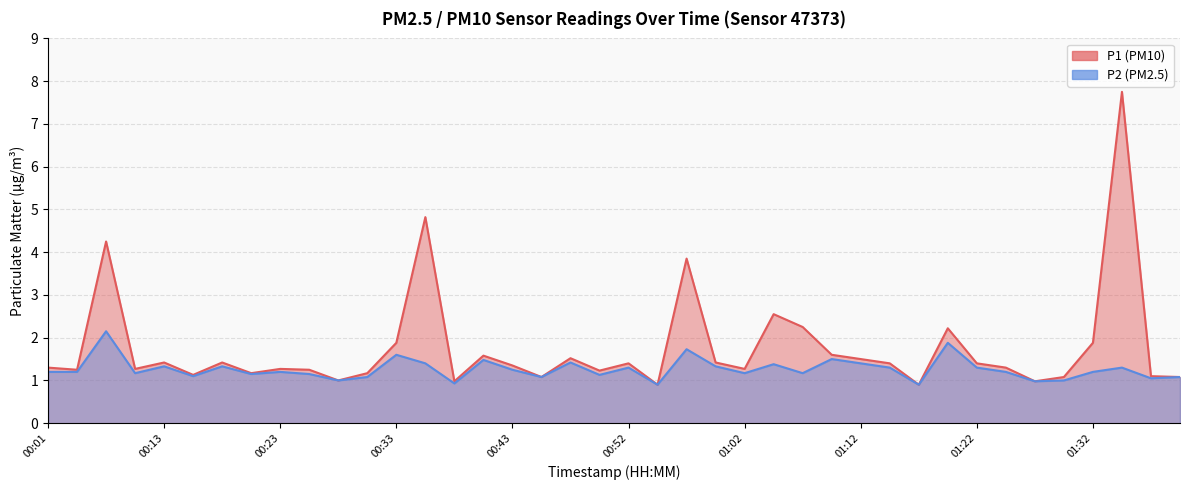

What is the sum of the P1 values at 00:50 and 00:35?

6.1